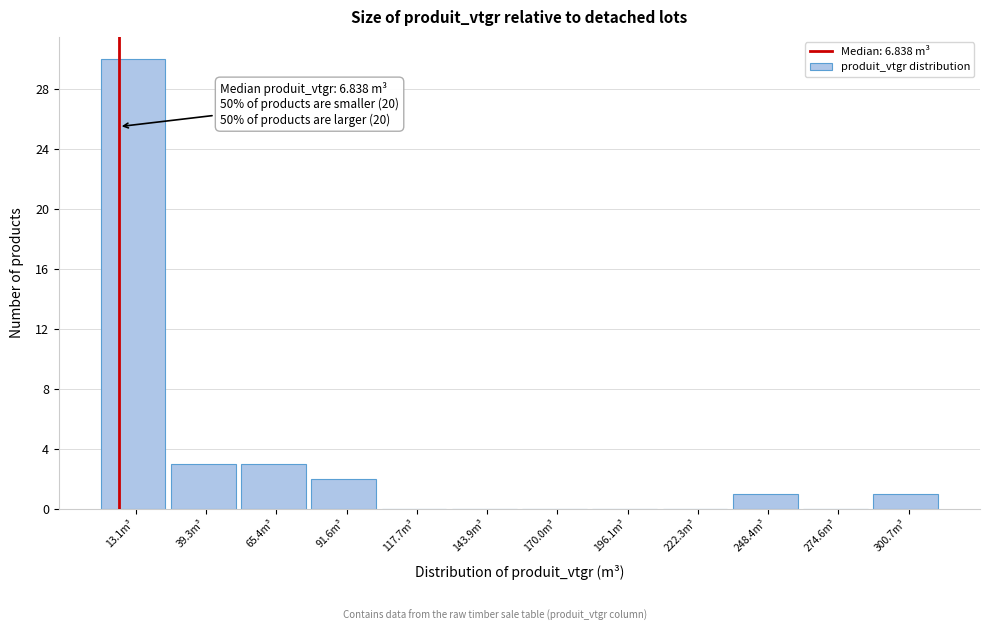

Over which range of the x-axis is the bar tallest?

0 to 25